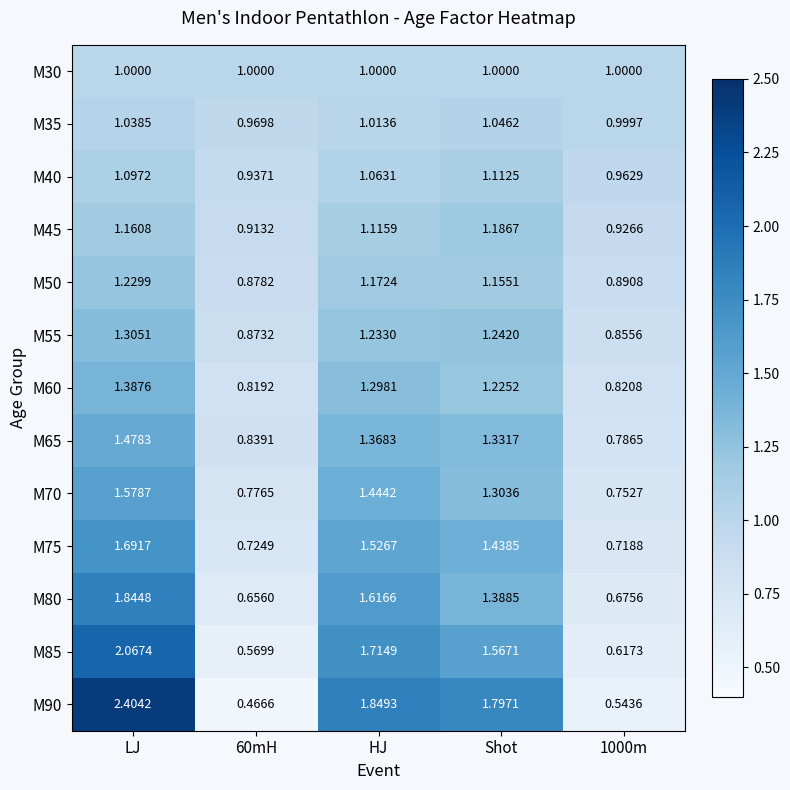

Is the value of M40 at 60mH greater than the value of M50 at 60mH?

Yes